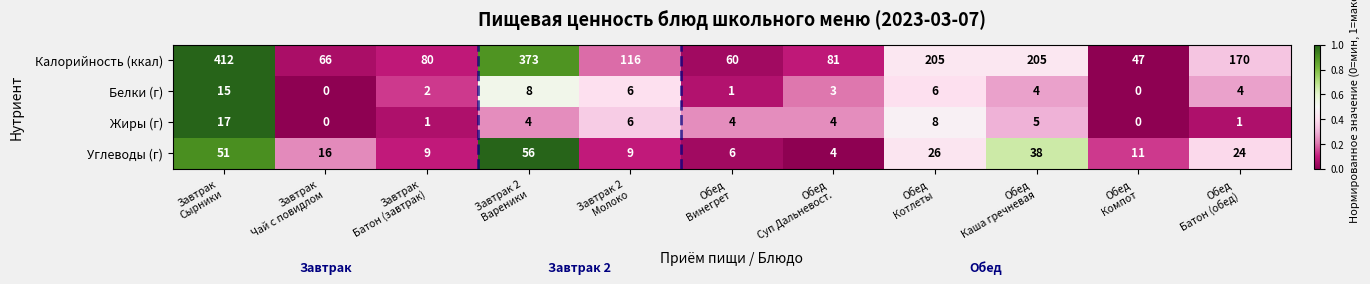

What is the highest value of the Углеводы (г) series?

56